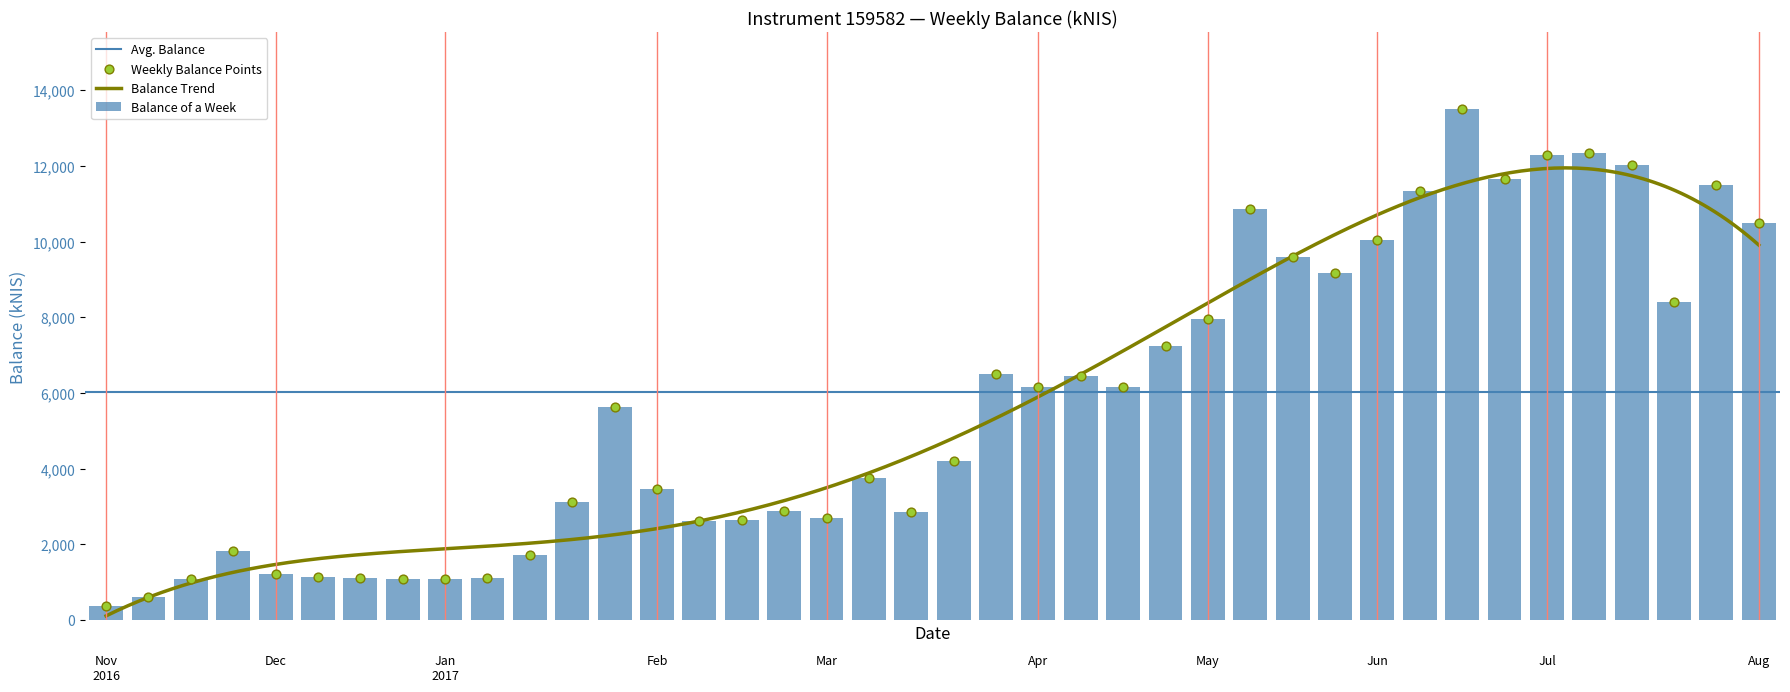

What is the change in value from 2016-12-22 to 2017-06-01?

+8943.8